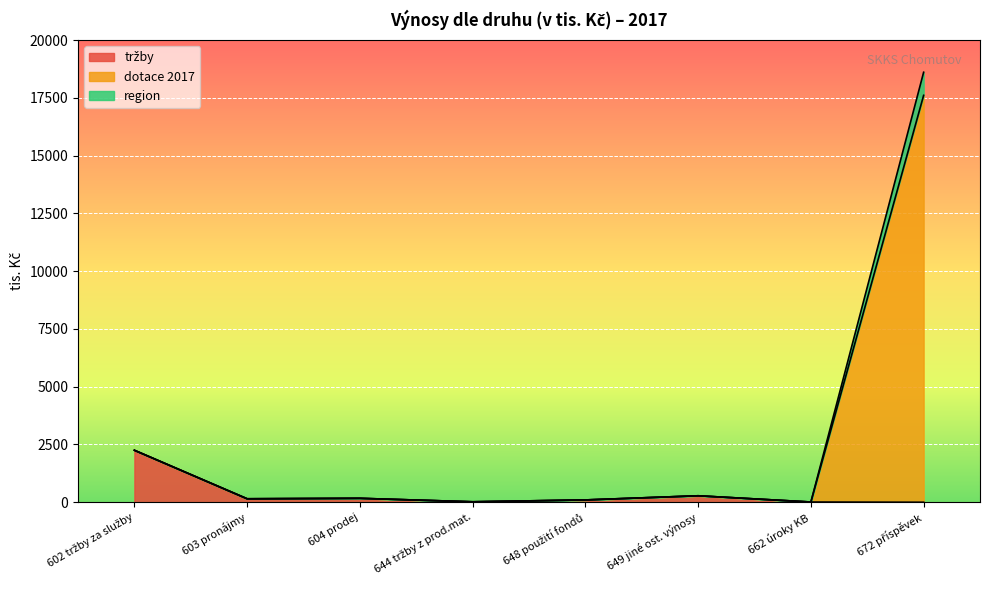

How many lines are shown in the chart?

3